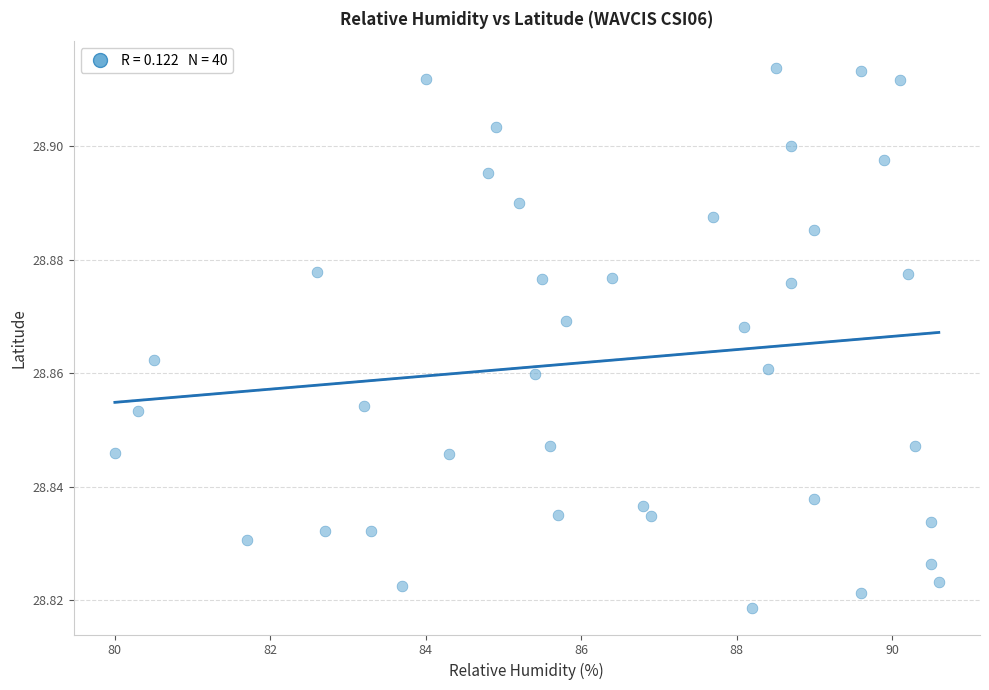

What is the range of X values (max minus min)?

10.6